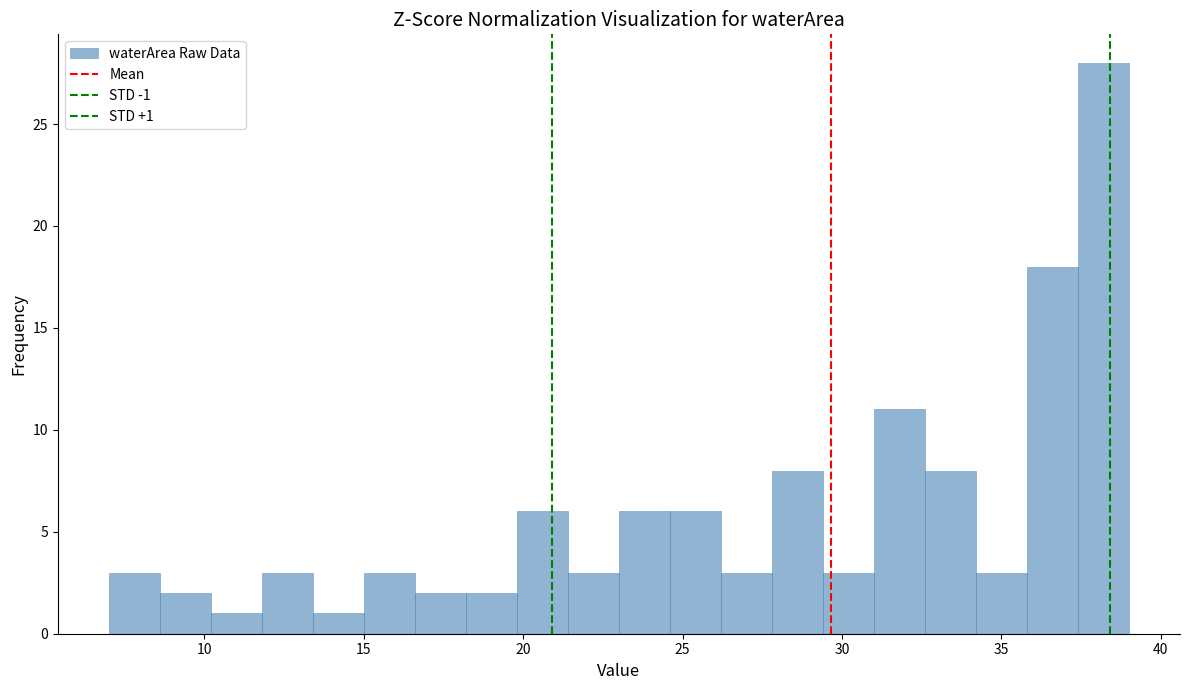

Around what value on the x-axis is the tallest bar? Give the approximate position of its centre, as read against the axis.

38.0